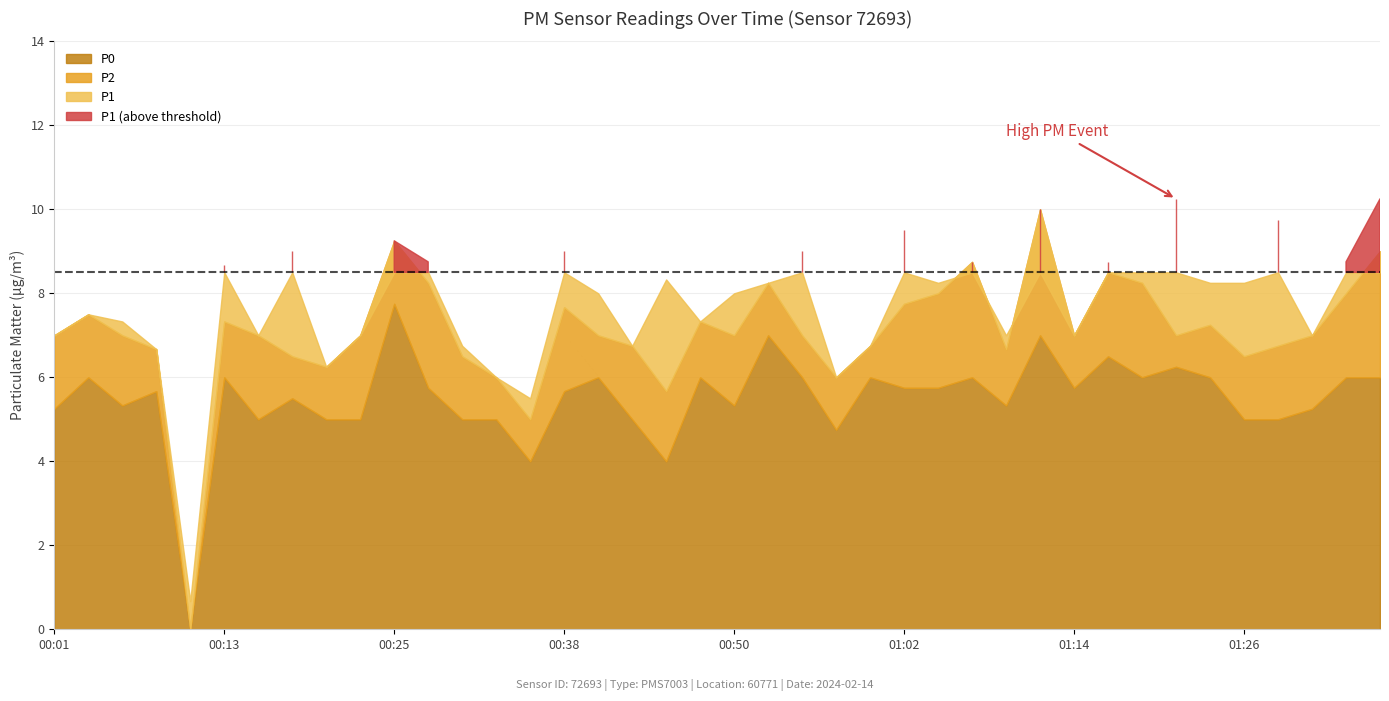

Which label corresponds to the smallest value in the chart?

00:10